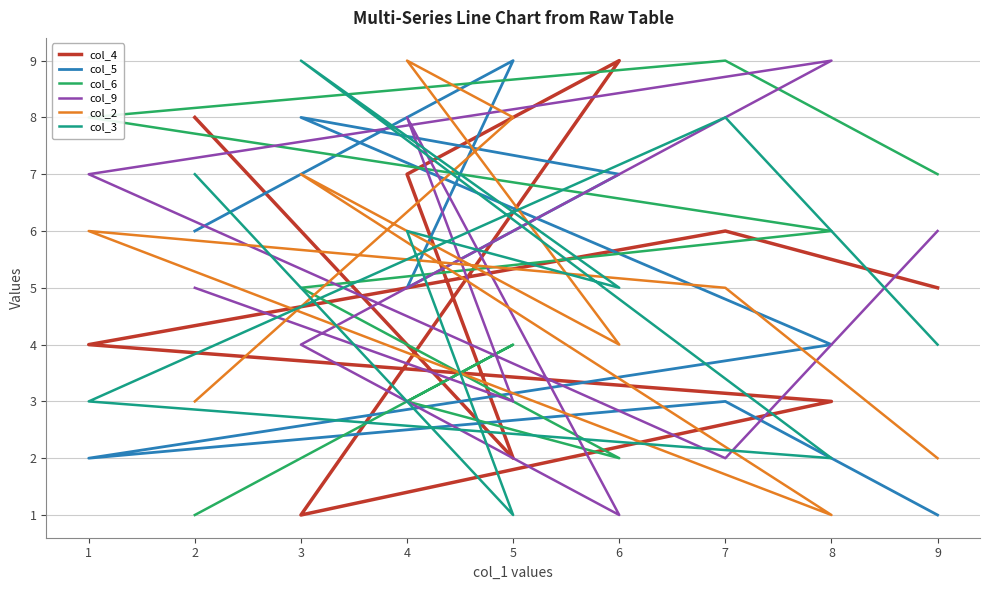

True or false: col_5 has a value of 3 at 6.

False